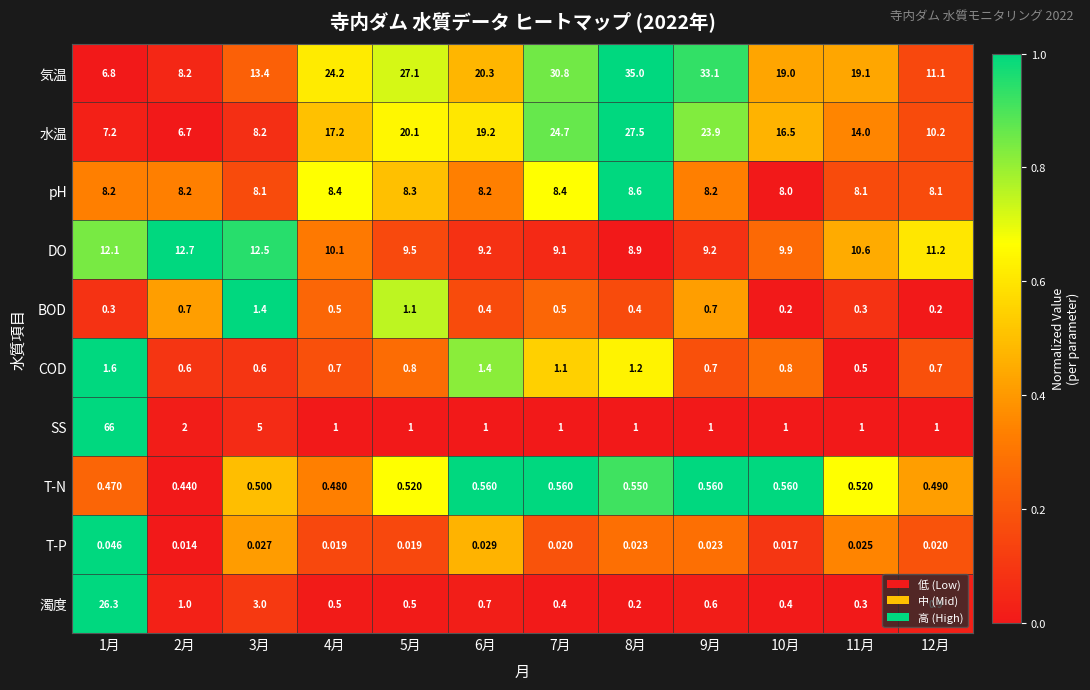

Is the value of DO at 9月 greater than the value of 気温 at 7月?

No